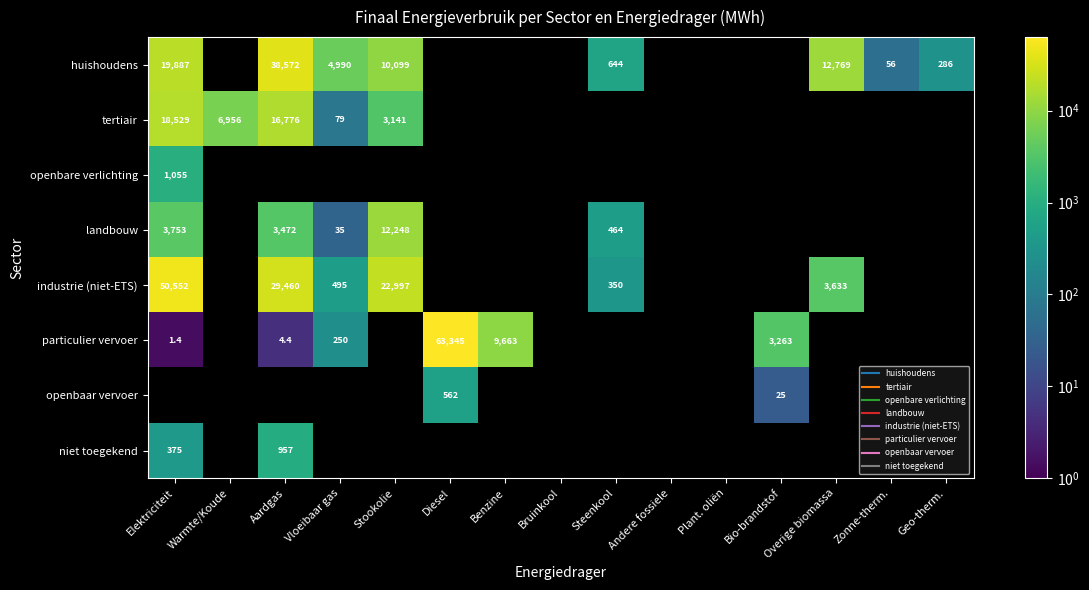

Which category has the lowest value across all series?

Elektriciteit